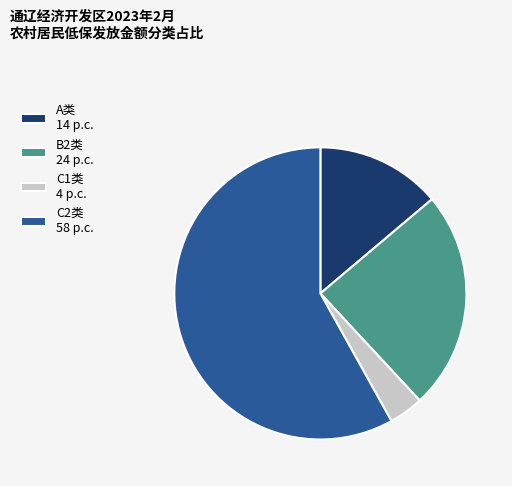

What is the largest slice in the pie chart?

C2类 58 p.c.